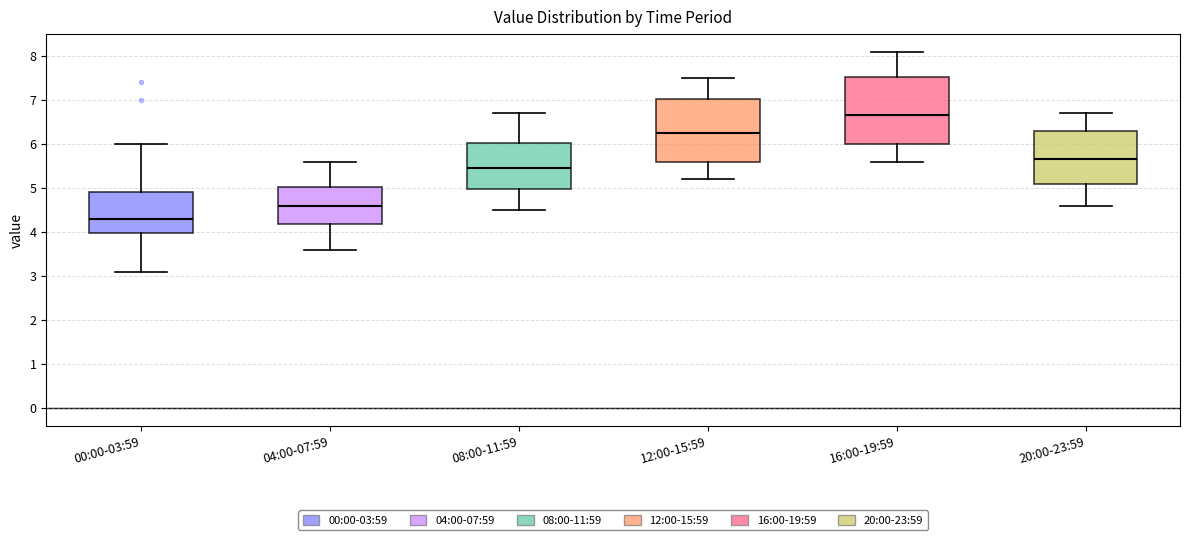

Which box's median line is the highest?

16:00-19:59